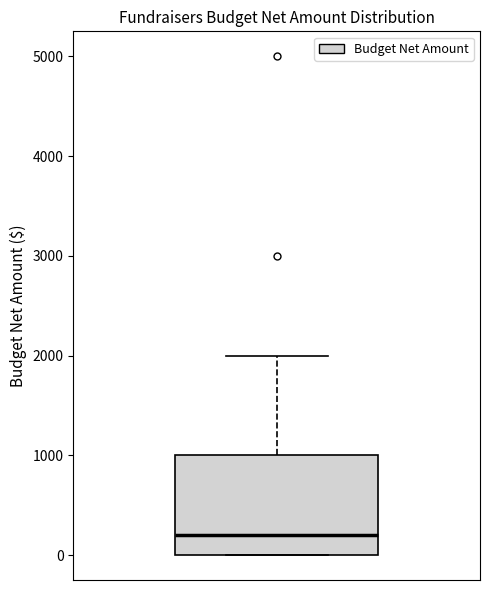

Where is the lower edge of the box on the y-axis? The values are not printed on the chart, so give them approximately, as read against the axis.

0